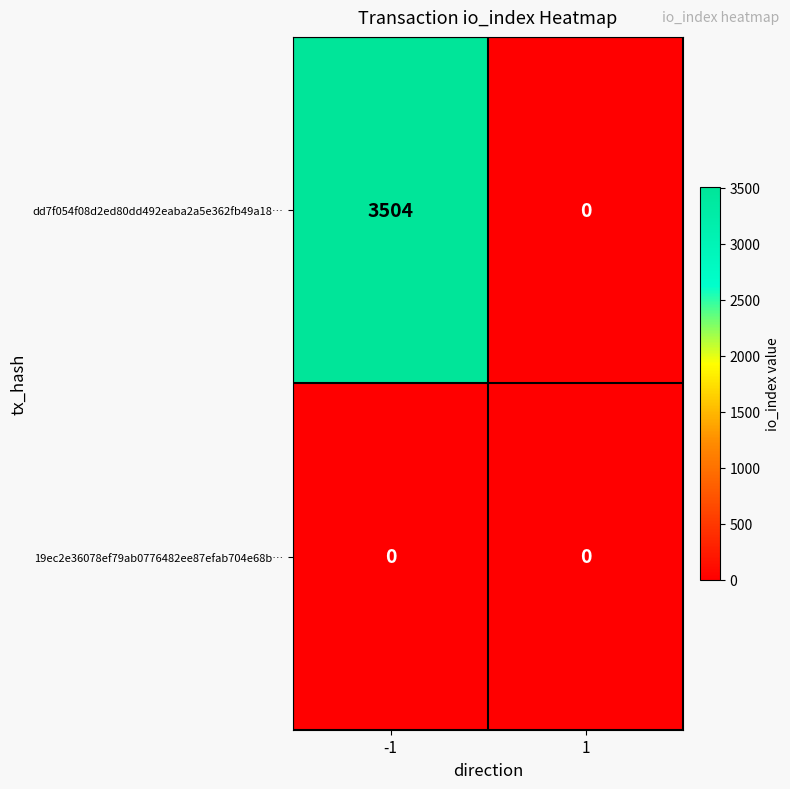

Count the number of categories in the chart.

2